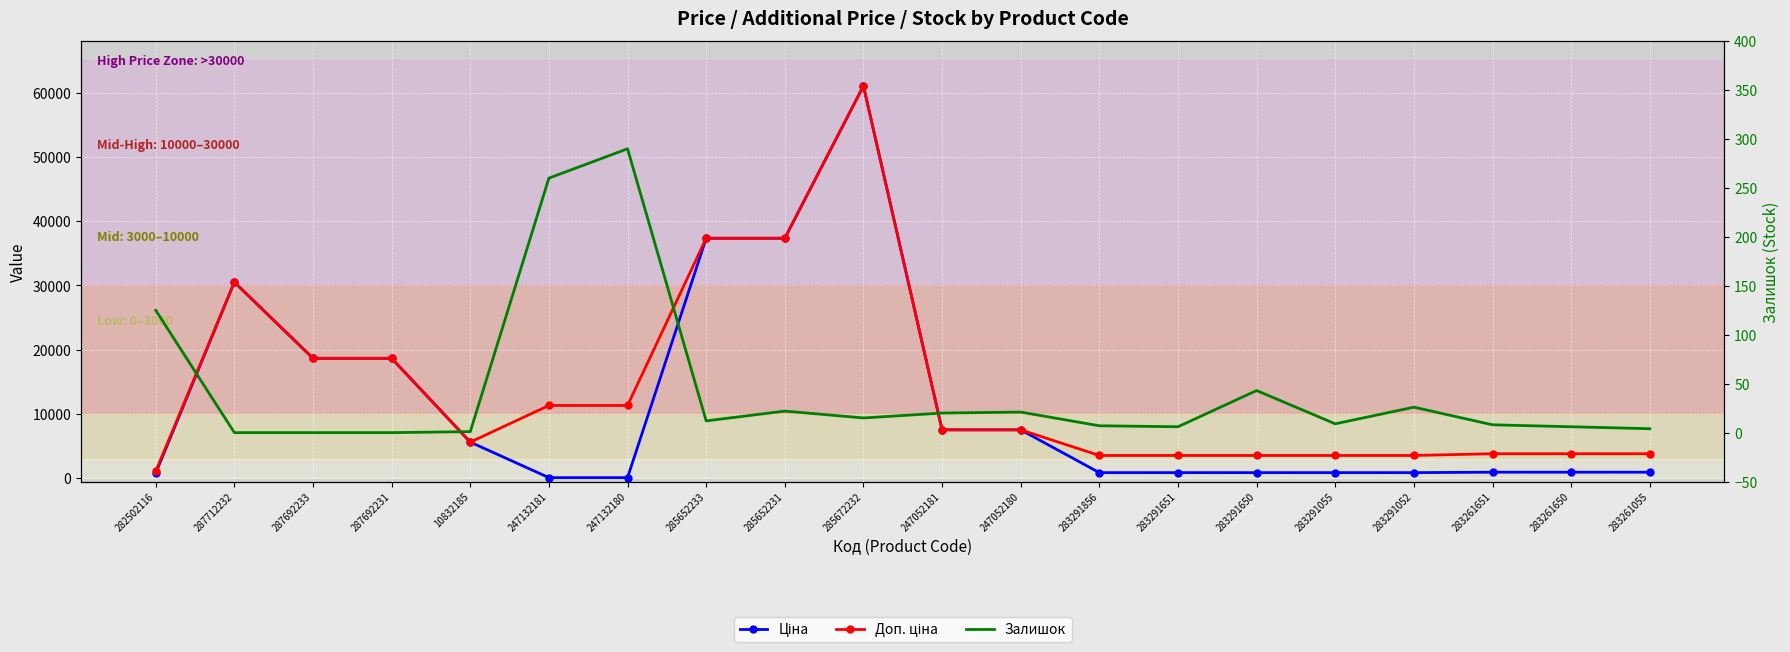

What is the value of the Доп. ціна point at the 8th from the left?

37343.0